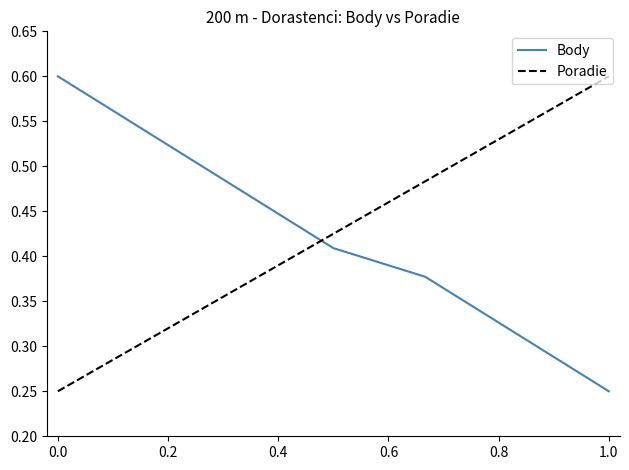

What is the maximum value shown in the chart?

0.6